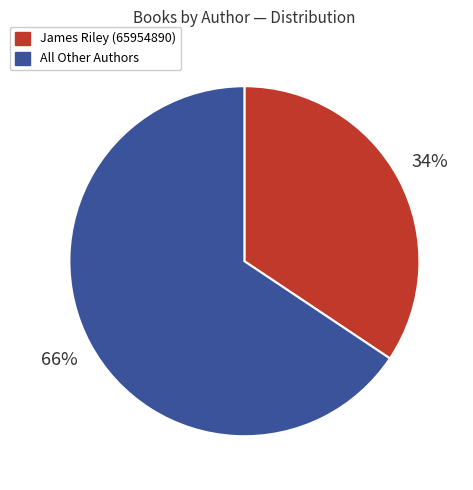

Does any single category account for the majority?

Yes